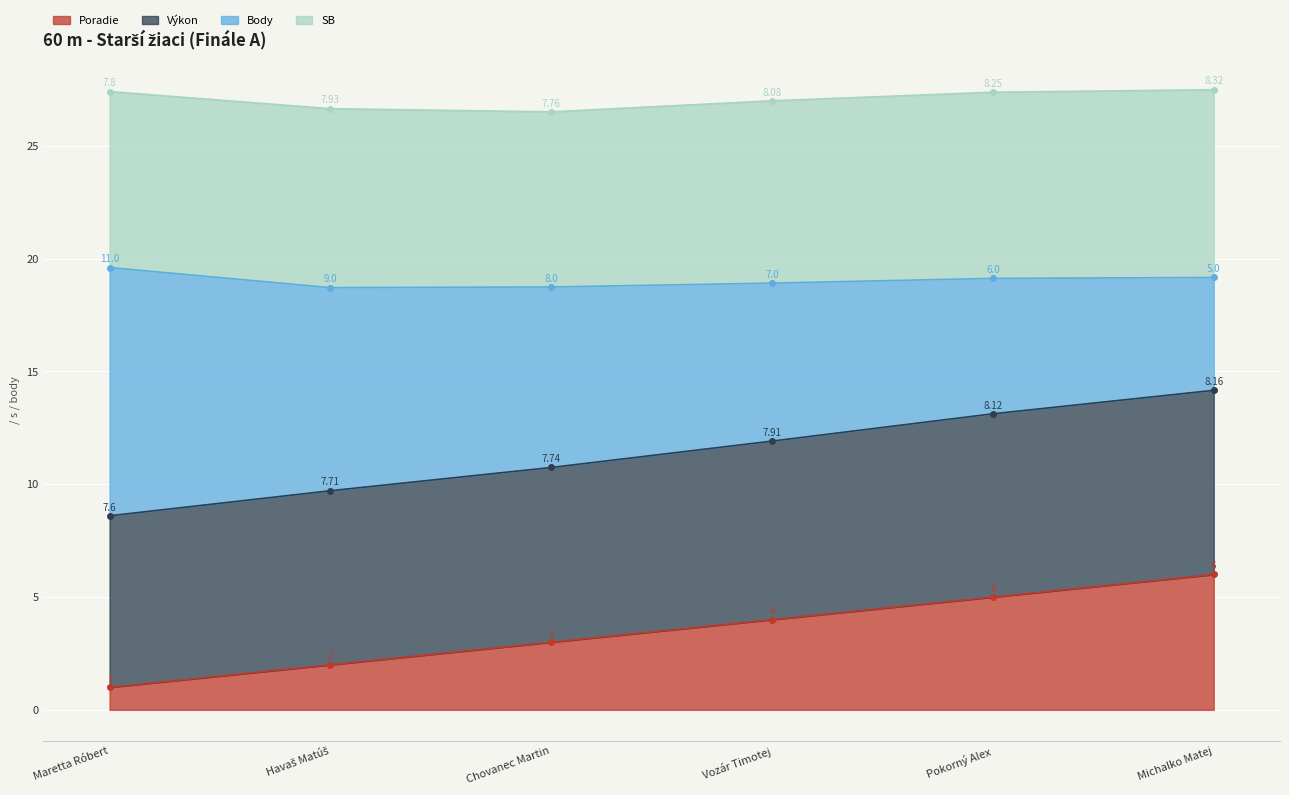

What is the label of the 4th point from the left?

Vozár Timotej